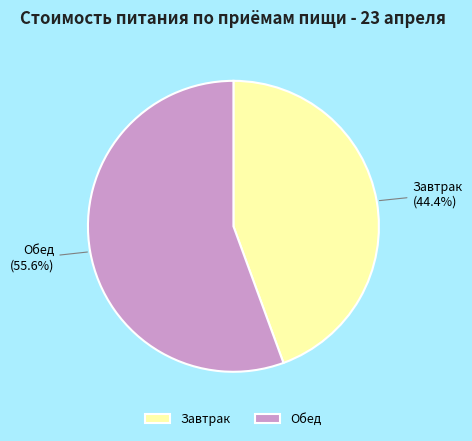

What is the ratio of the value at Завтрак to the value at Обед?

0.8